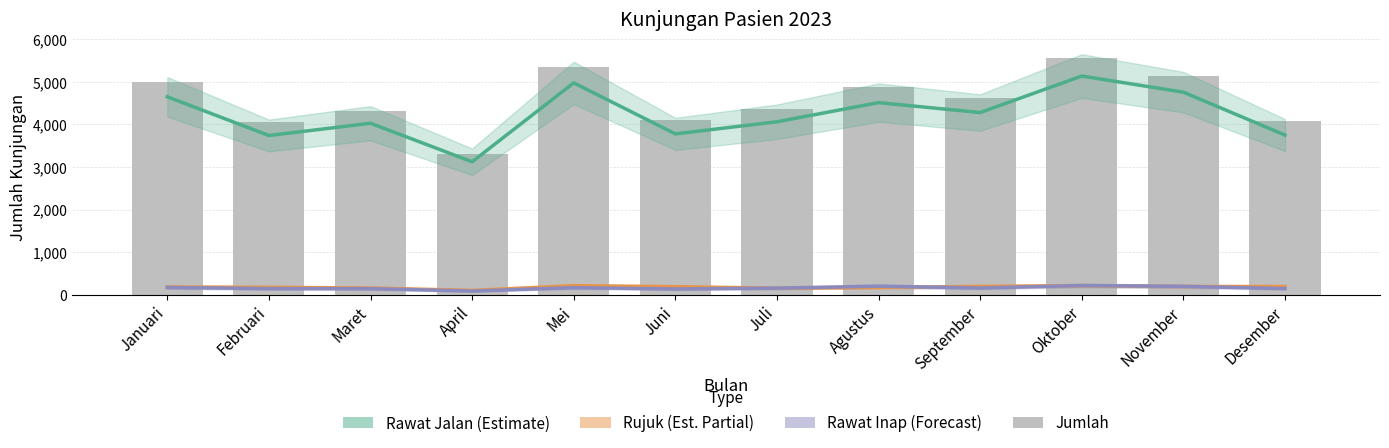

What are all the series names shown in the legend?

Rawat Jalan (Estimate), Rujuk (Est. Partial), Rawat Inap (Forecast), Jumlah